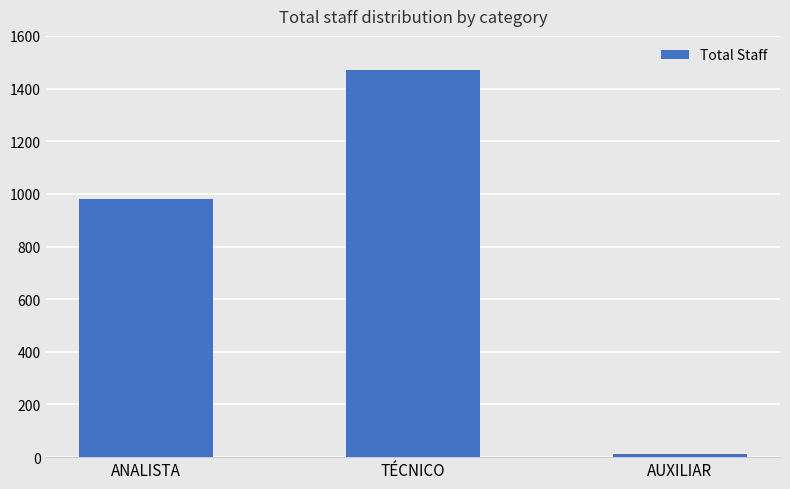

What position from the left is TÉCNICO?

2